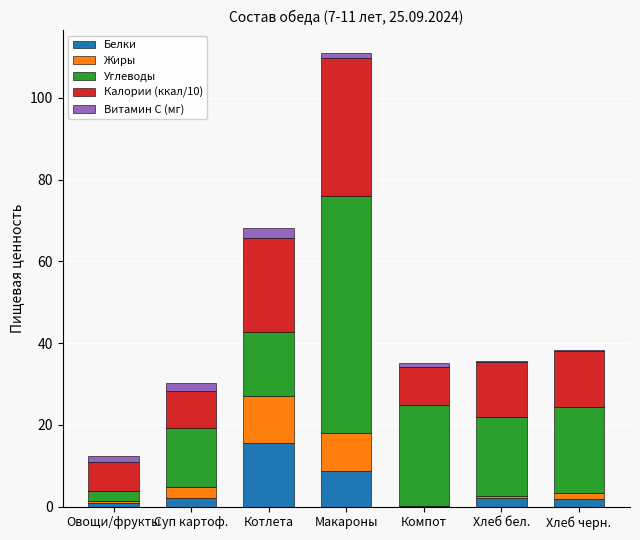

Which category has the highest value in the Белки series?

Котлета